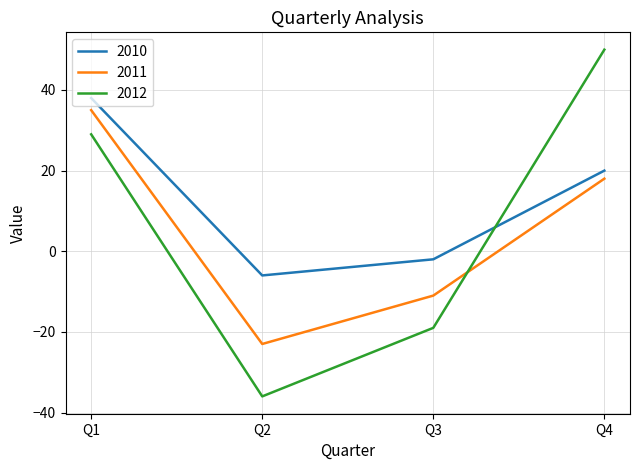

What is the total value across all series at Q2?

-65